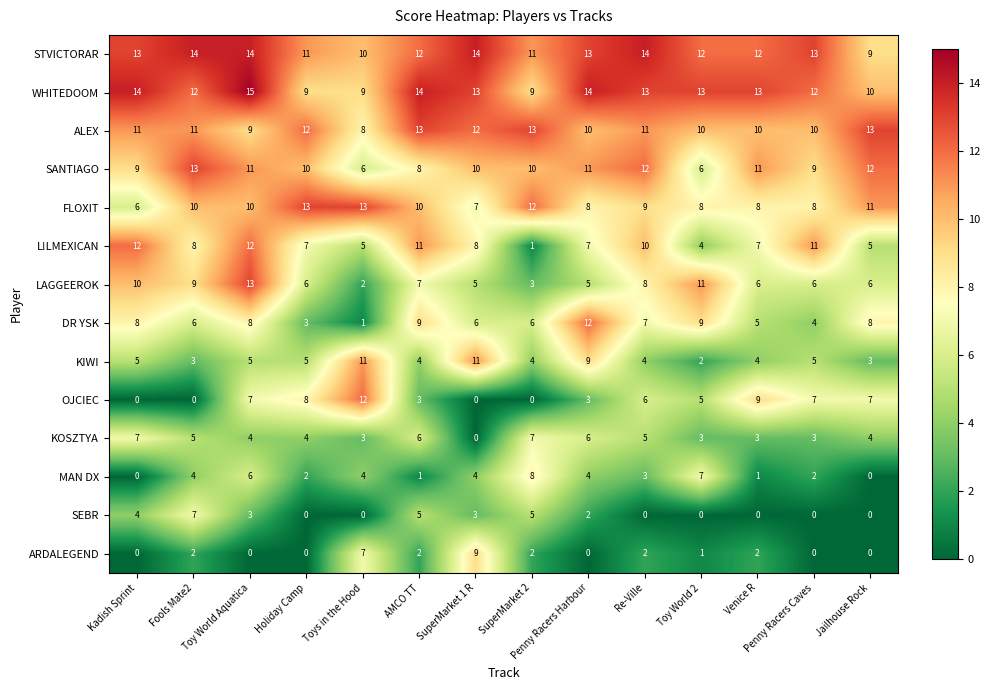

What is the approximate value of FLOXIT at Penny Racers Harbour?

8